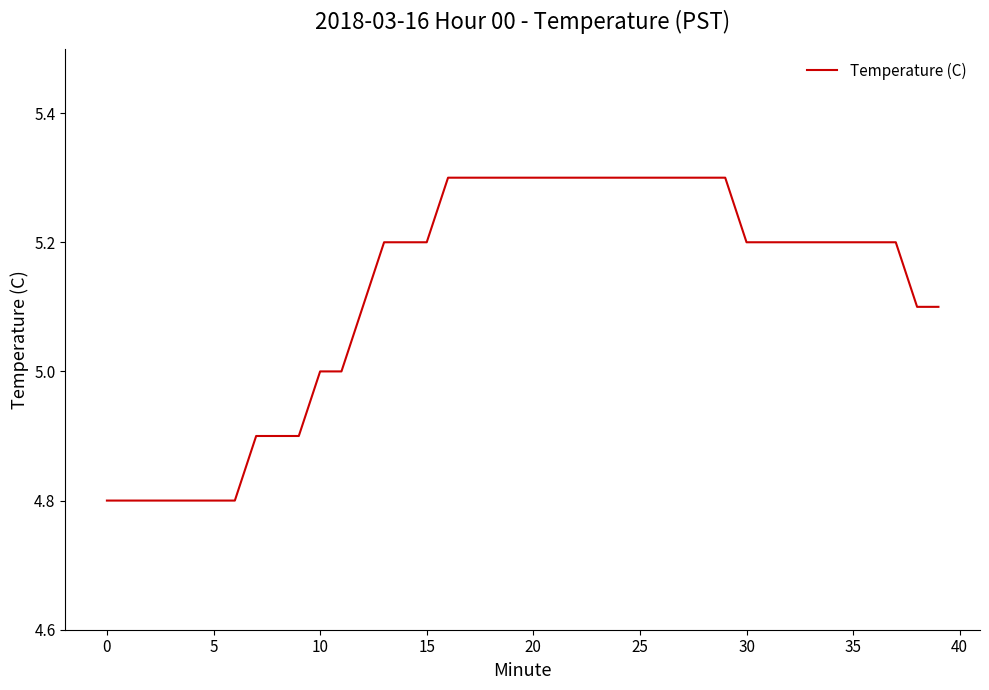

What is the difference between the second highest and minimum values?

0.5